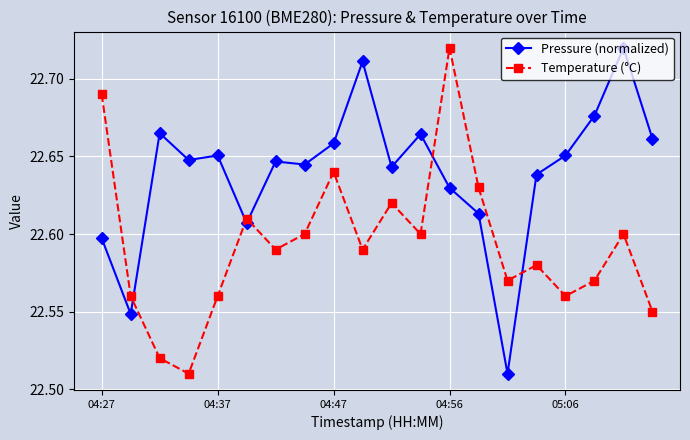

Rank the series by their average value, from highest to lowest.

Pressure (normalized), Temperature (°C)